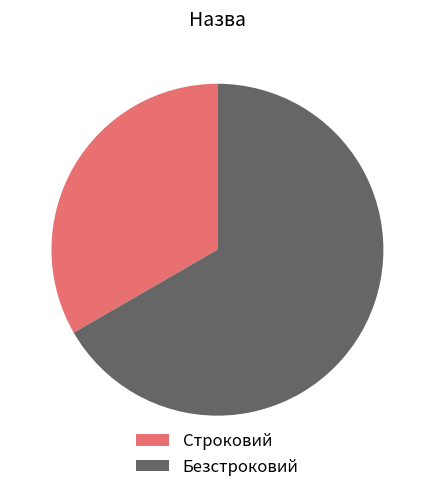

Combined, do Строковий and Безстроковий account for over 50%?

Yes